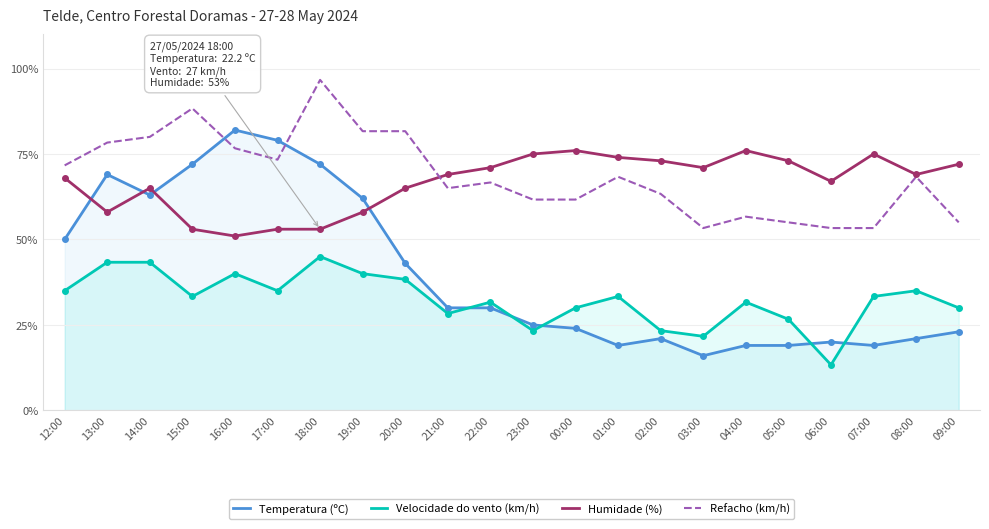

Which series changed the most between 01:00 and 09:00?

Refacho (km/h)